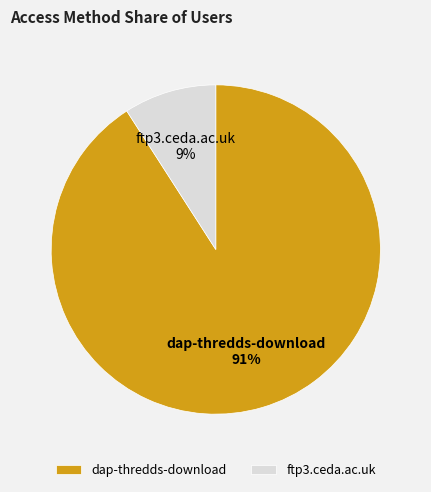

Between ftp3.ceda.ac.uk and dap-thredds-download, which is larger?

dap-thredds-download